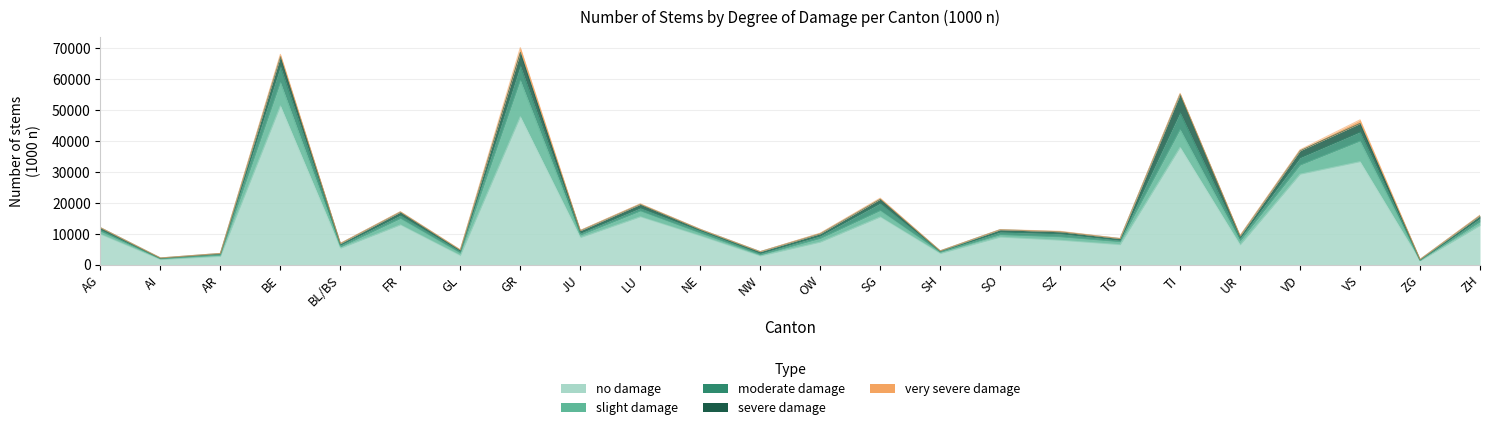

What is the label of the 11th point from the right?

SG